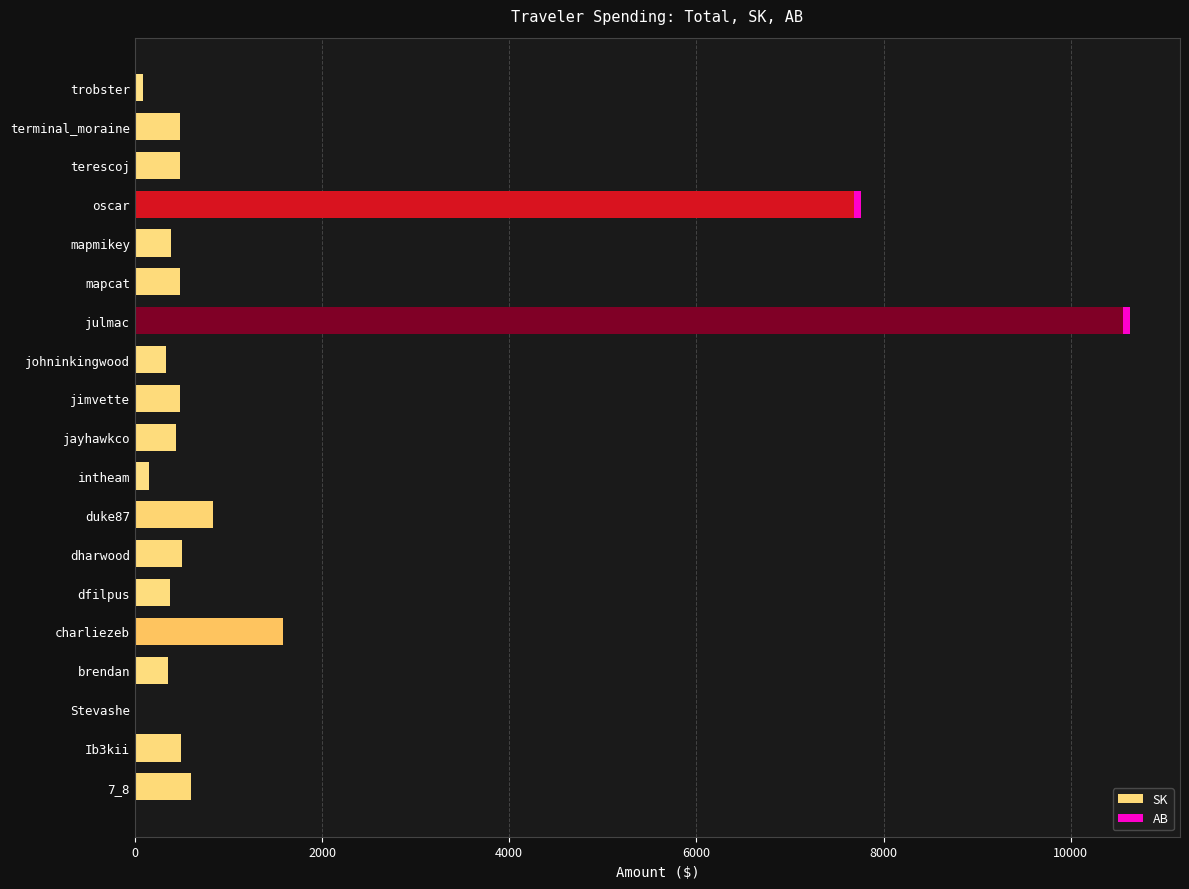

What is the total value across all series at brendan?

358.7